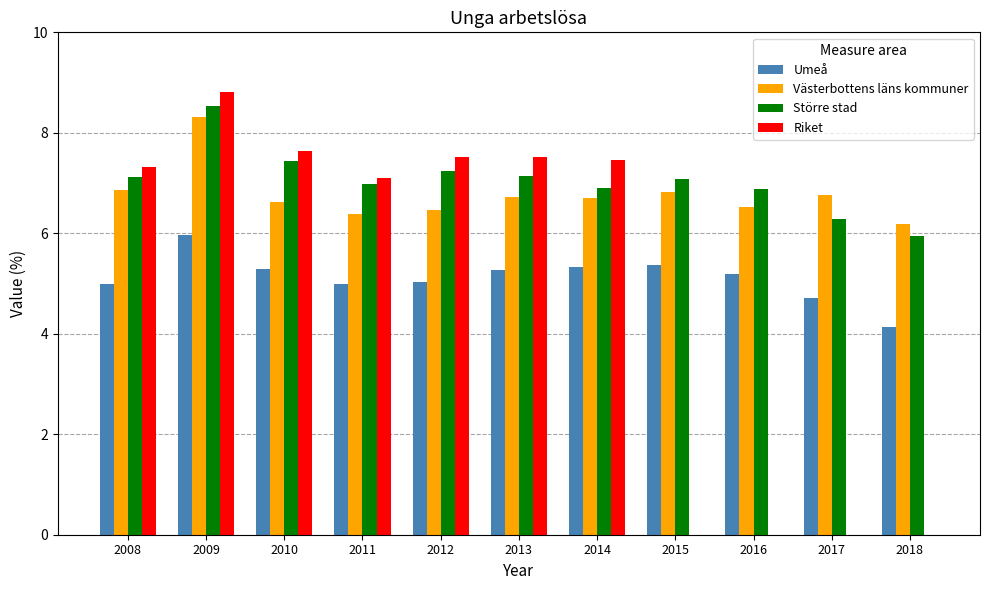

Which series has the largest total across all categories?

Större stad